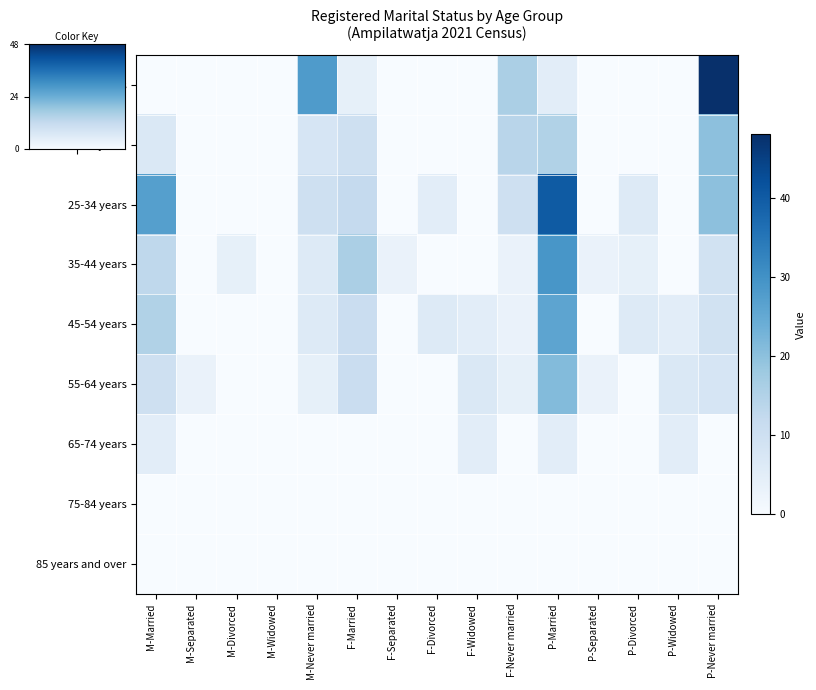

Reading left to right, transcribe all the data shown in this chart.

15-19 years: M-Married=0	M-Separated=0	M-Divorced=0	M-Widowed=0	M-Never married=28	F-Married=4	F-Separated=0	F-Divorced=0	F-Widowed=0	F-Never married=16	P-Married=5	P-Separated=0	P-Divorced=0	P-Widowed=0	P-Never married=48
20-24 years: M-Married=7	M-Separated=0	M-Divorced=0	M-Widowed=0	M-Never married=8	F-Married=10	F-Separated=0	F-Divorced=0	F-Widowed=0	F-Never married=14	P-Married=15	P-Separated=0	P-Divorced=0	P-Widowed=0	P-Never married=20
25-34 years: M-Married=27	M-Separated=0	M-Divorced=0	M-Widowed=0	M-Never married=10	F-Married=12	F-Separated=0	F-Divorced=5	F-Widowed=0	F-Never married=10	P-Married=40	P-Separated=0	P-Divorced=6	P-Widowed=0	P-Never married=20
35-44 years: M-Married=13	M-Separated=0	M-Divorced=4	M-Widowed=0	M-Never married=6	F-Married=16	F-Separated=3	F-Divorced=0	F-Widowed=0	F-Never married=3	P-Married=29	P-Separated=3	P-Divorced=4	P-Widowed=0	P-Never married=9
45-54 years: M-Married=15	M-Separated=0	M-Divorced=0	M-Widowed=0	M-Never married=6	F-Married=11	F-Separated=0	F-Divorced=6	F-Widowed=5	F-Never married=3	P-Married=26	P-Separated=0	P-Divorced=6	P-Widowed=5	P-Never married=9
55-64 years: M-Married=10	M-Separated=3	M-Divorced=0	M-Widowed=0	M-Never married=4	F-Married=11	F-Separated=0	F-Divorced=0	F-Widowed=7	F-Never married=4	P-Married=21	P-Separated=3	P-Divorced=0	P-Widowed=7	P-Never married=8
65-74 years: M-Married=5	M-Separated=0	M-Divorced=0	M-Widowed=0	M-Never married=0	F-Married=0	F-Separated=0	F-Divorced=0	F-Widowed=5	F-Never married=0	P-Married=5	P-Separated=0	P-Divorced=0	P-Widowed=5	P-Never married=0
75-84 years: M-Married=0	M-Separated=0	M-Divorced=0	M-Widowed=0	M-Never married=0	F-Married=0	F-Separated=0	F-Divorced=0	F-Widowed=0	F-Never married=0	P-Married=0	P-Separated=0	P-Divorced=0	P-Widowed=0	P-Never married=0
85 years and over: M-Married=0	M-Separated=0	M-Divorced=0	M-Widowed=0	M-Never married=0	F-Married=0	F-Separated=0	F-Divorced=0	F-Widowed=0	F-Never married=0	P-Married=0	P-Separated=0	P-Divorced=0	P-Widowed=0	P-Never married=0